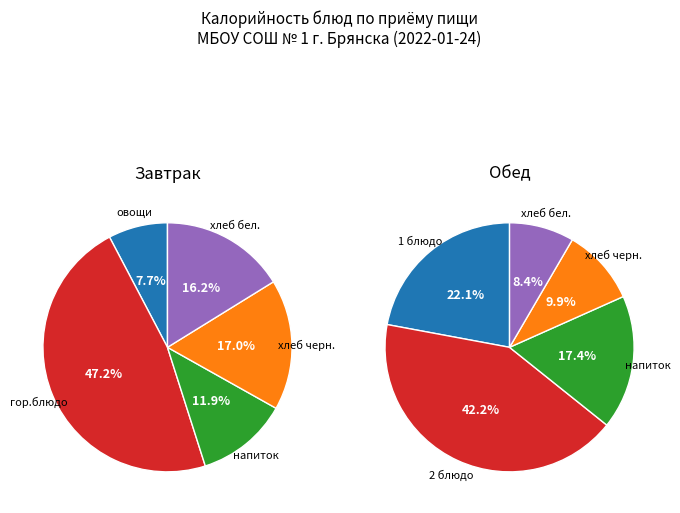

Which series has the widest spread of values?

Обед